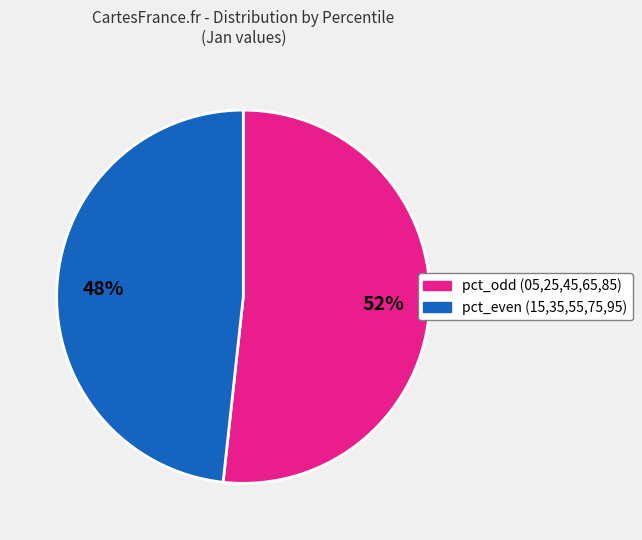

Is there a majority slice in this chart?

Yes